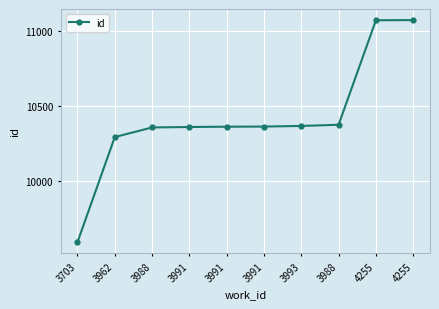

How many distinct data groups are displayed?

1